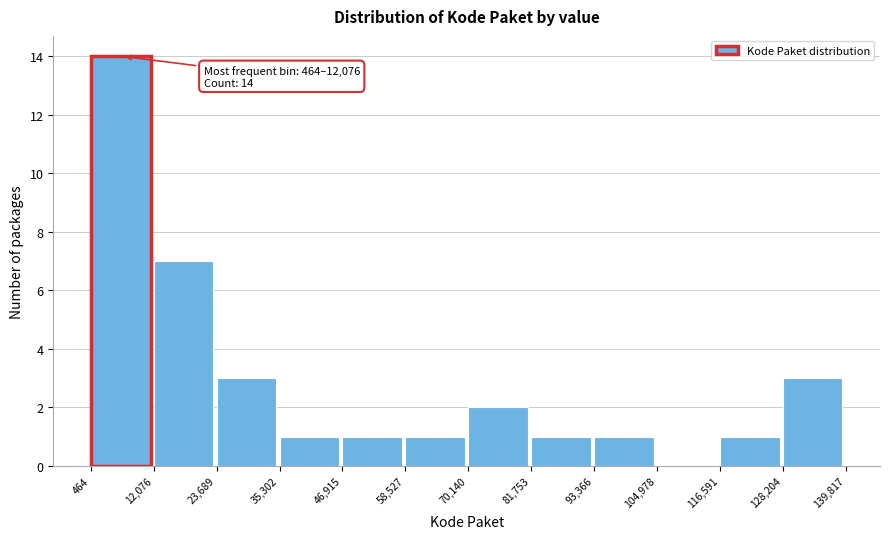

Which range on the x-axis has the tallest bar?

464 to 12,076